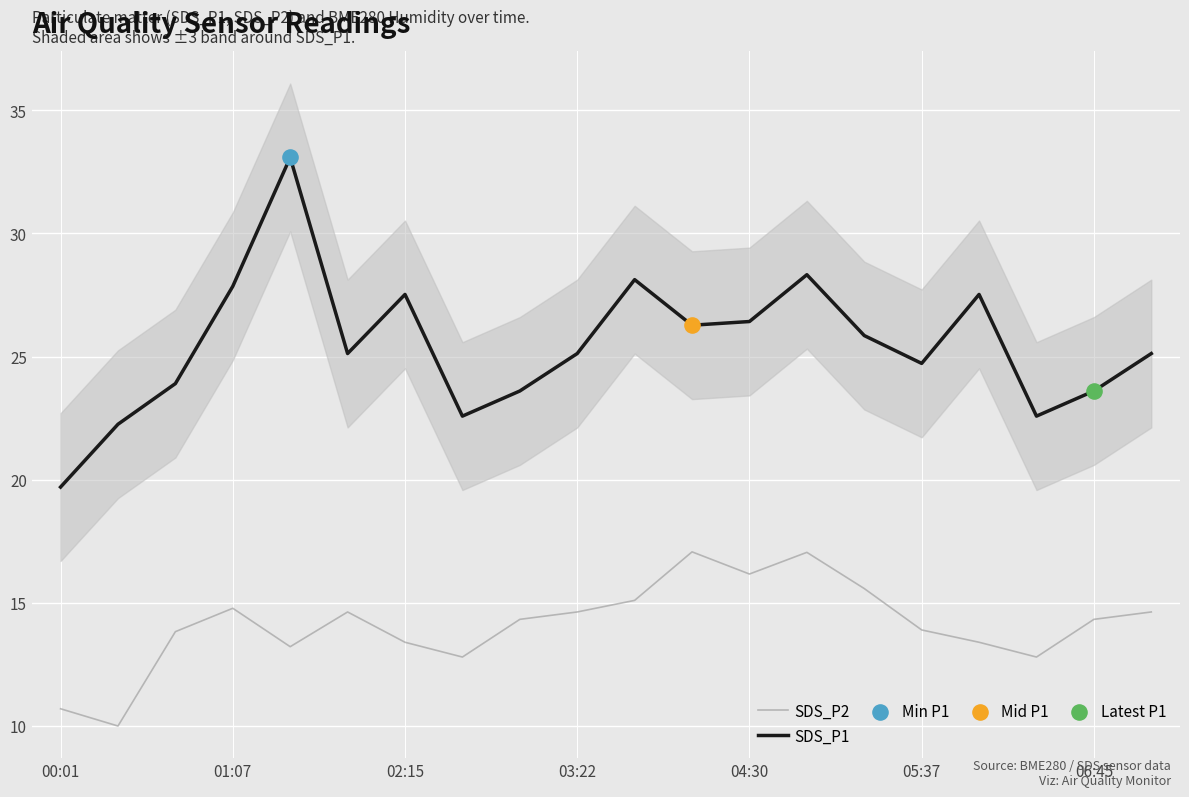

Which series contains the highest Y value?

SDS_P1